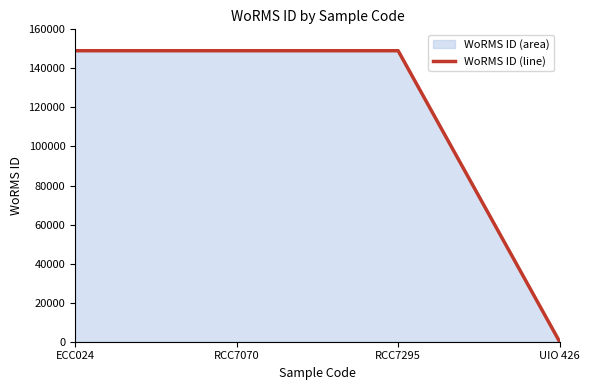

Reading left to right, list all the values displayed in this chart.

ECC024=149042	RCC7070=149044	RCC7295=149044	UIO 426=0